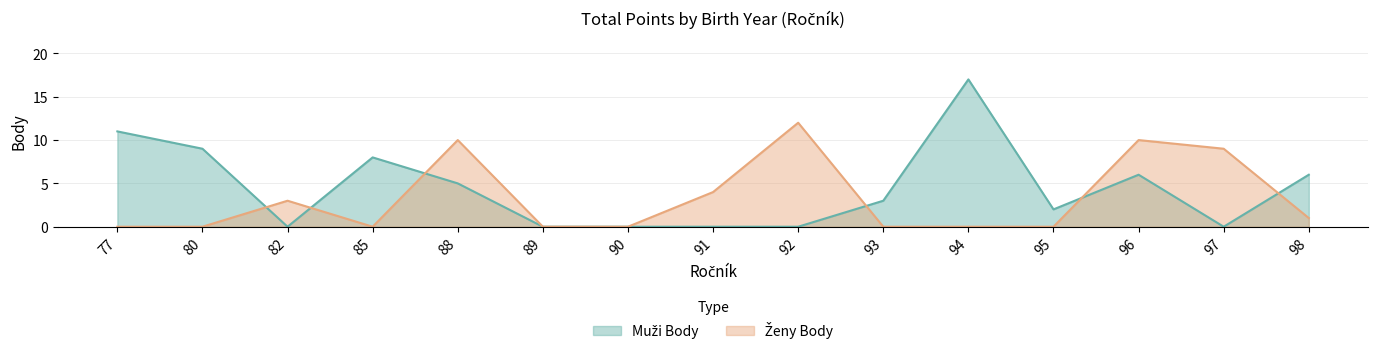

At which category does Muži Body reach its first local peak?

85